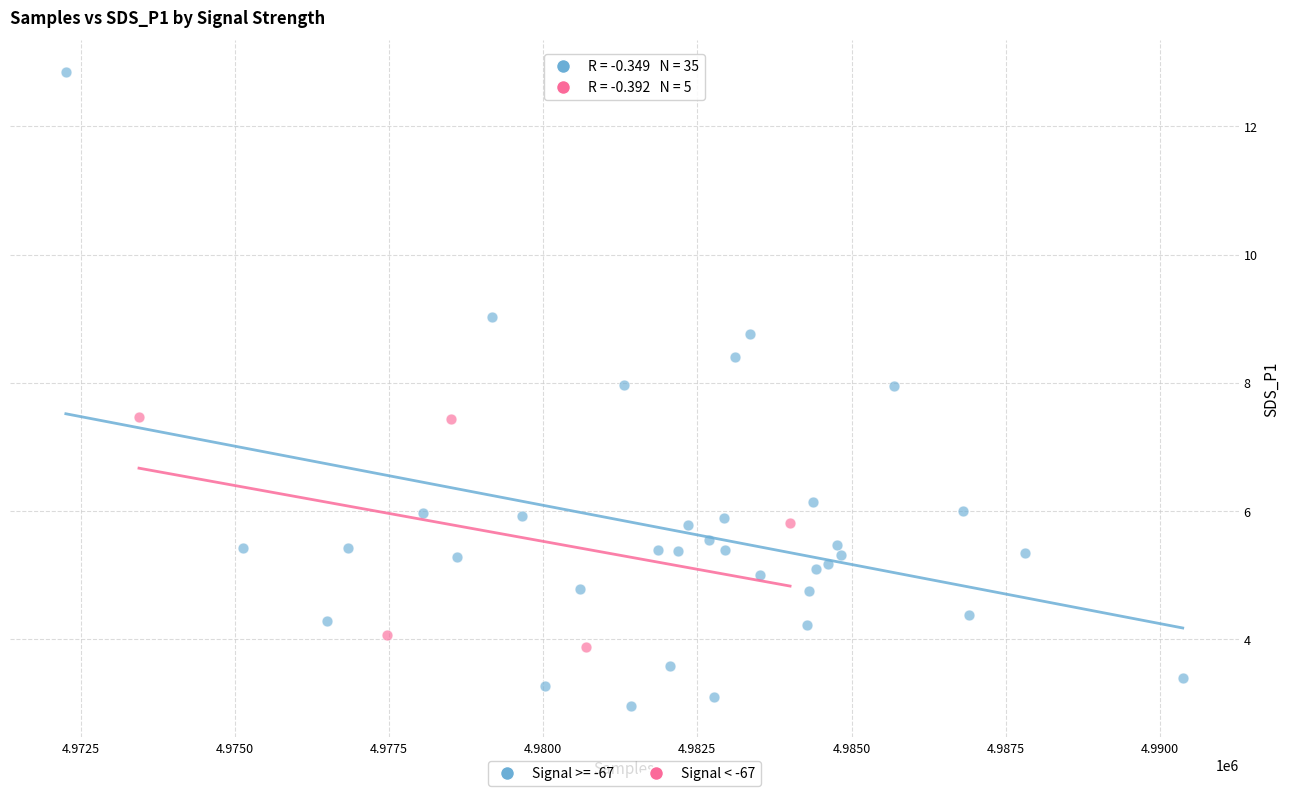

Which series has the largest Y range (max minus min)?

Signal >= -67